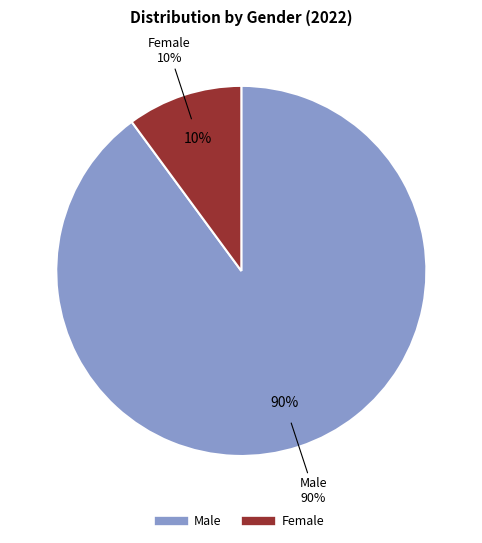

Count the number of slices in the pie.

2